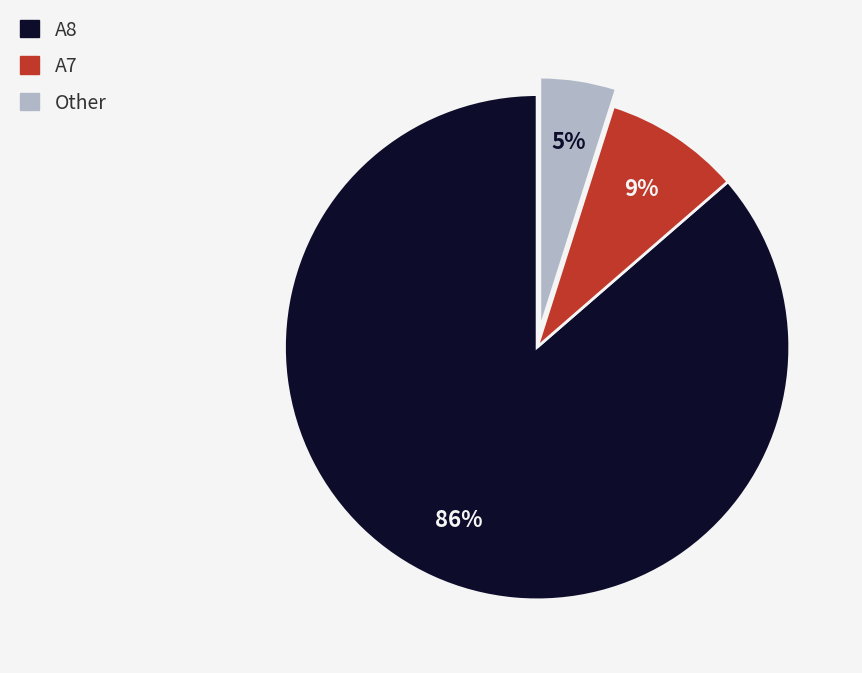

How many segments does this pie chart have?

3